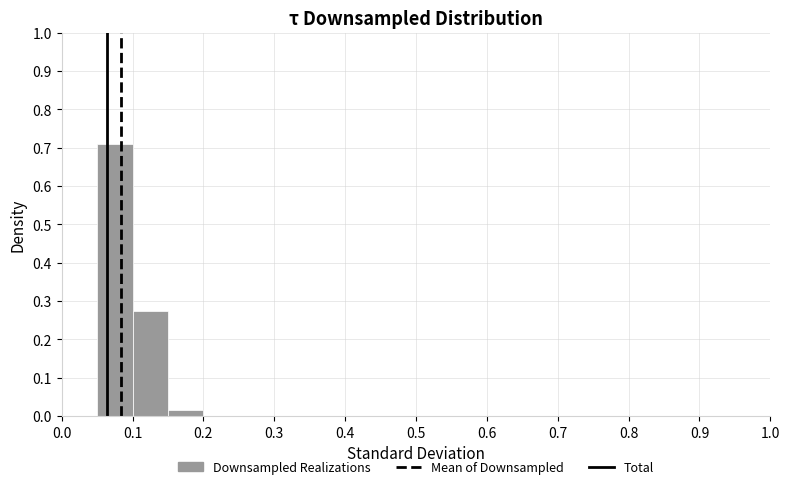

What is the height of the bar covering 0.05 to 0.10 on the x-axis? The values are not printed on the chart, so give them approximately, as read against the axis.

0.71